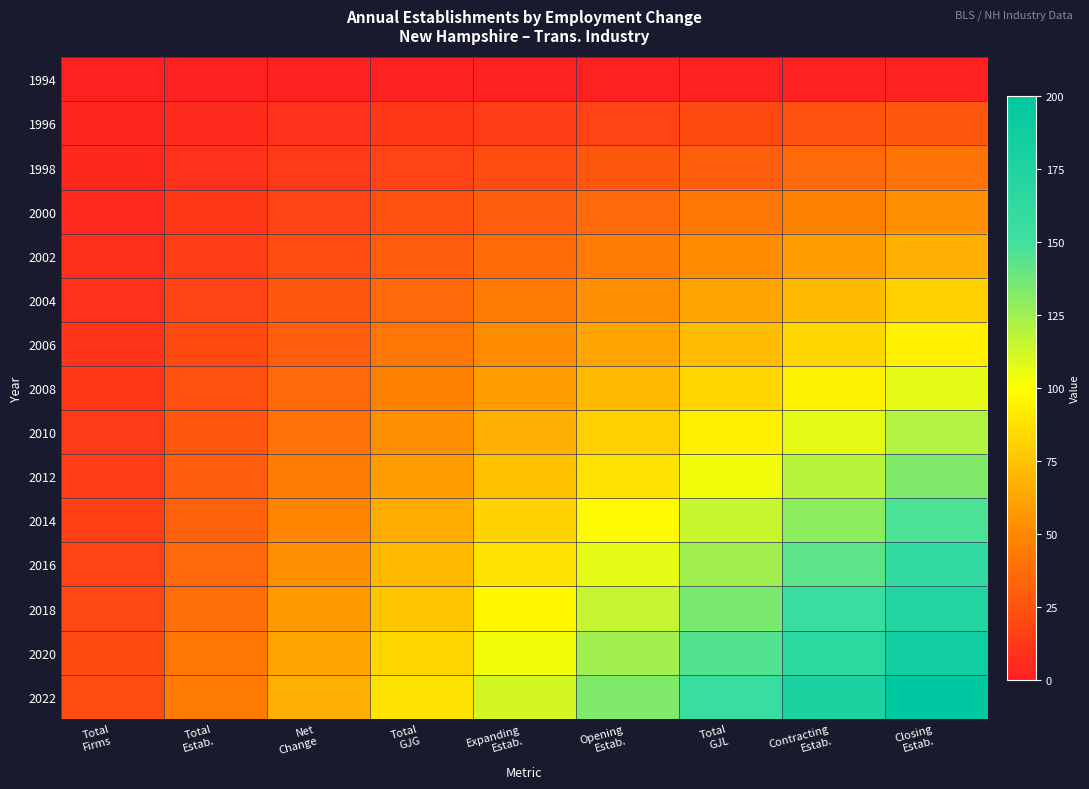

How many series are shown in this chart?

15